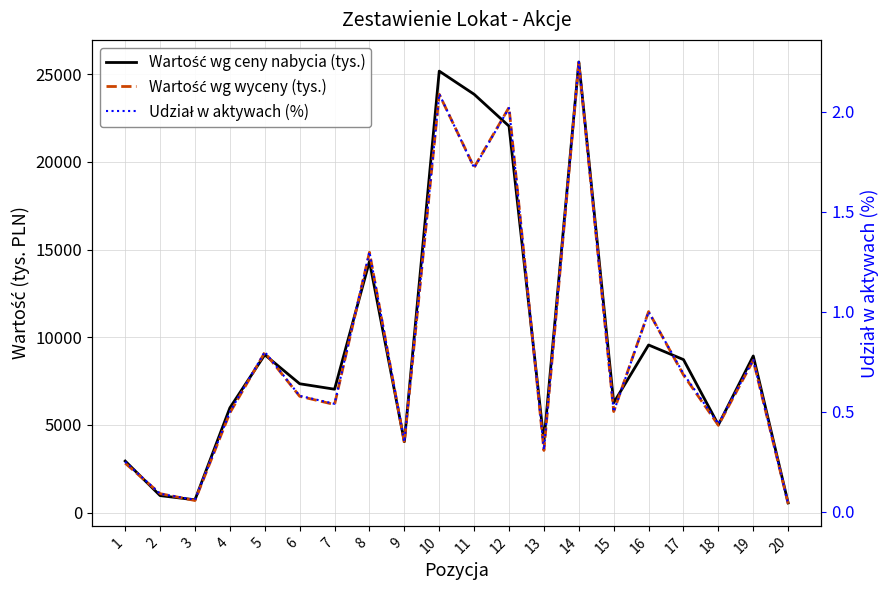

True or false: Udział w aktywach (%) and Wartość wg ceny nabycia (tys.) cross at least once.

False